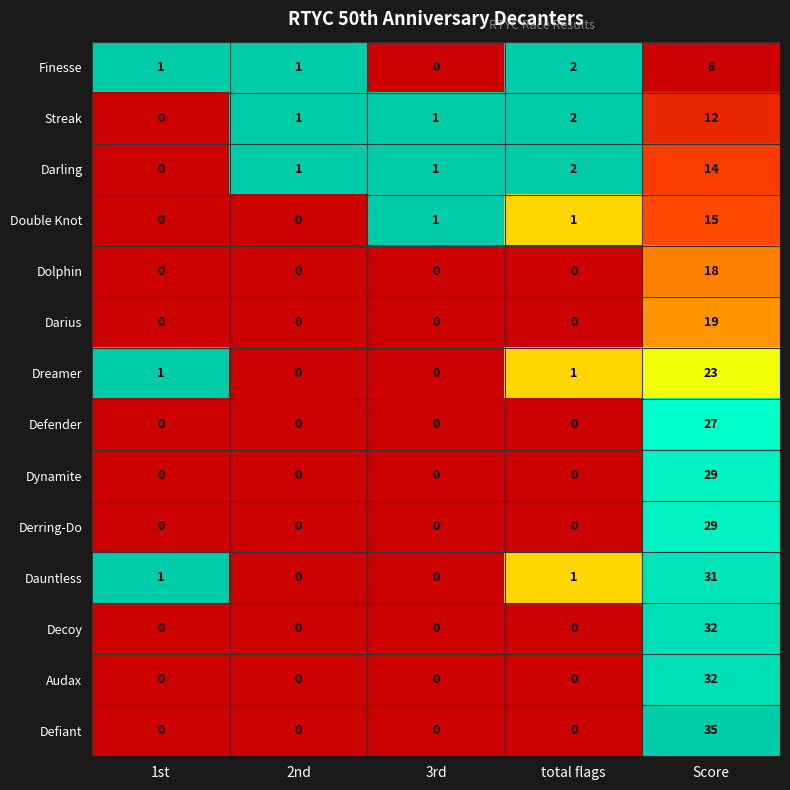

What is the approximate value of Derring-Do at Score, to the nearest 10?

30